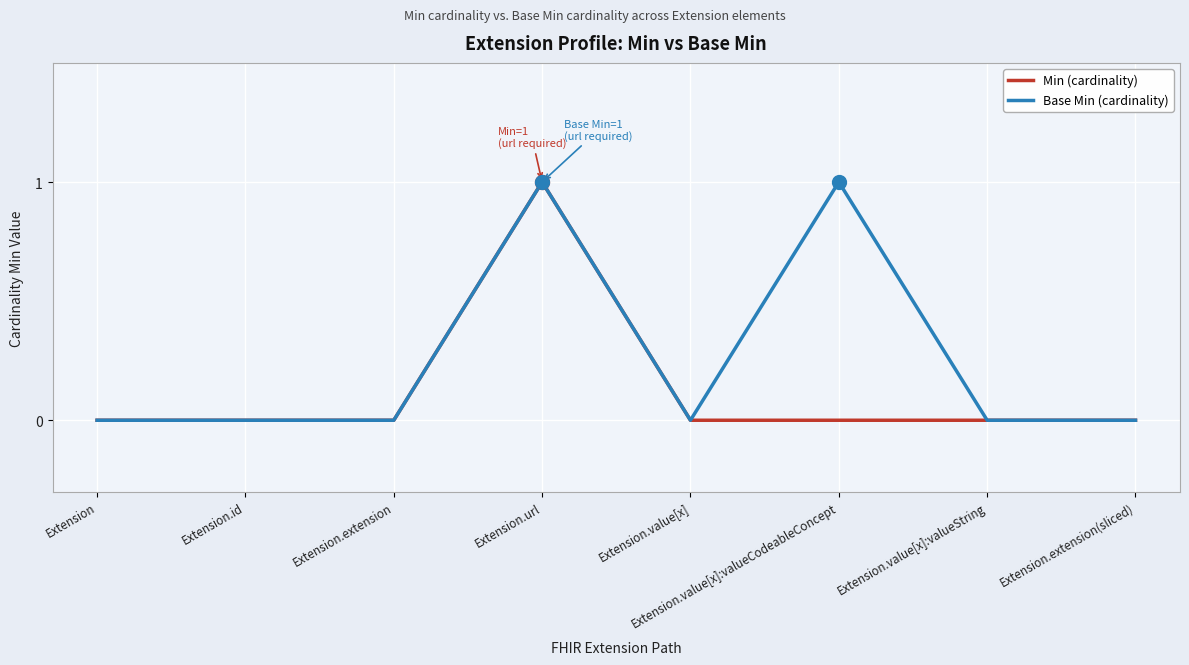

Reading right to left, extract all data points from this chart.

Min (cardinality): 0	0	0	0	1	0	0	0
Base Min (cardinality): 0	0	1	0	1	0	0	0